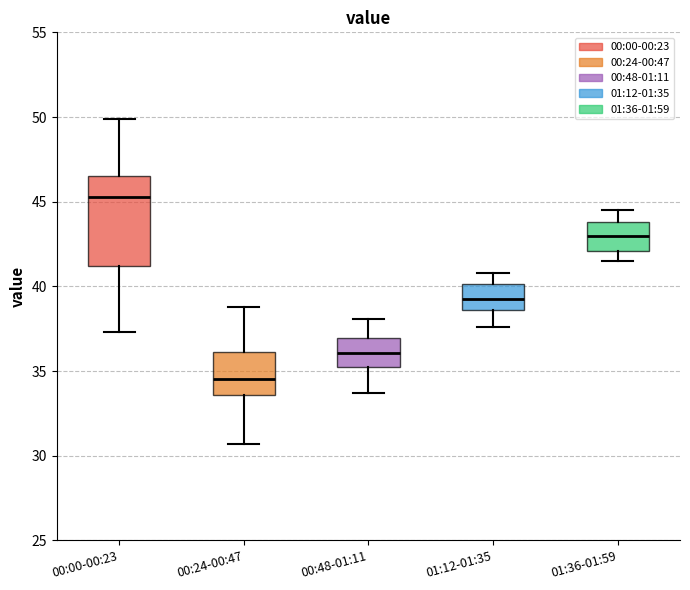

Which box is the tallest, from its lower edge to its upper edge?

00:00-00:23